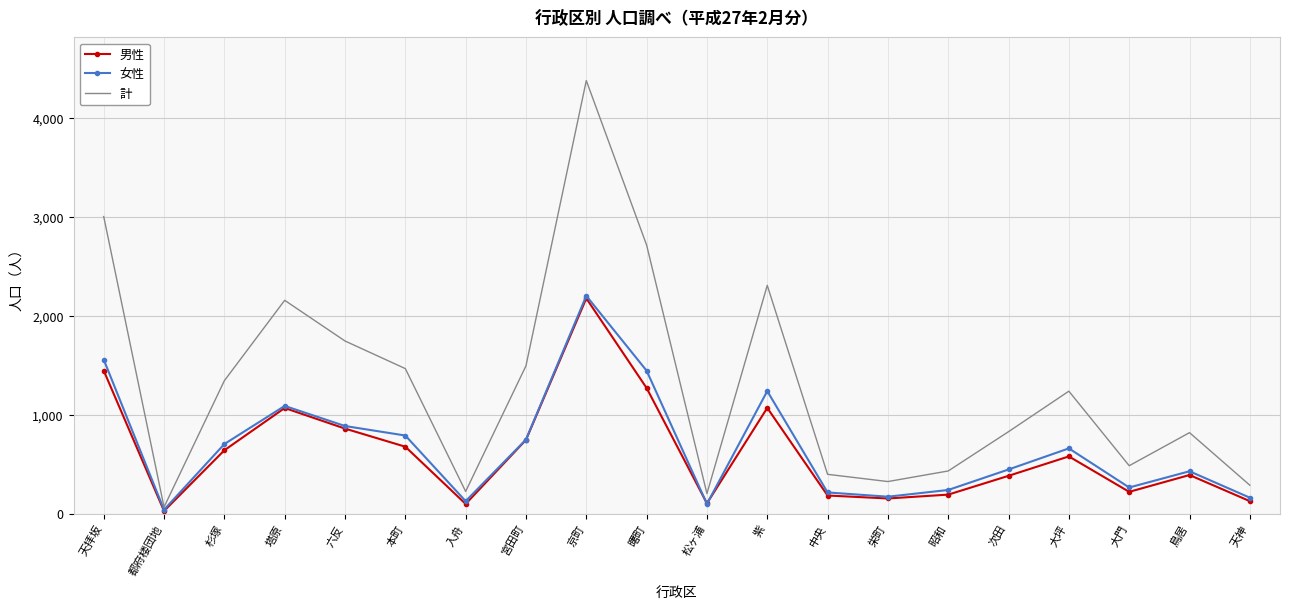

Is it true that 計 equals 1220 at 鳥居?

False